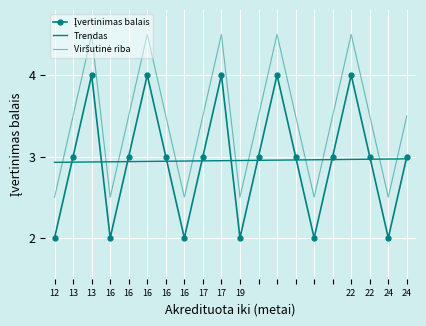

Where is the first local minimum for Viršutinė riba?

16